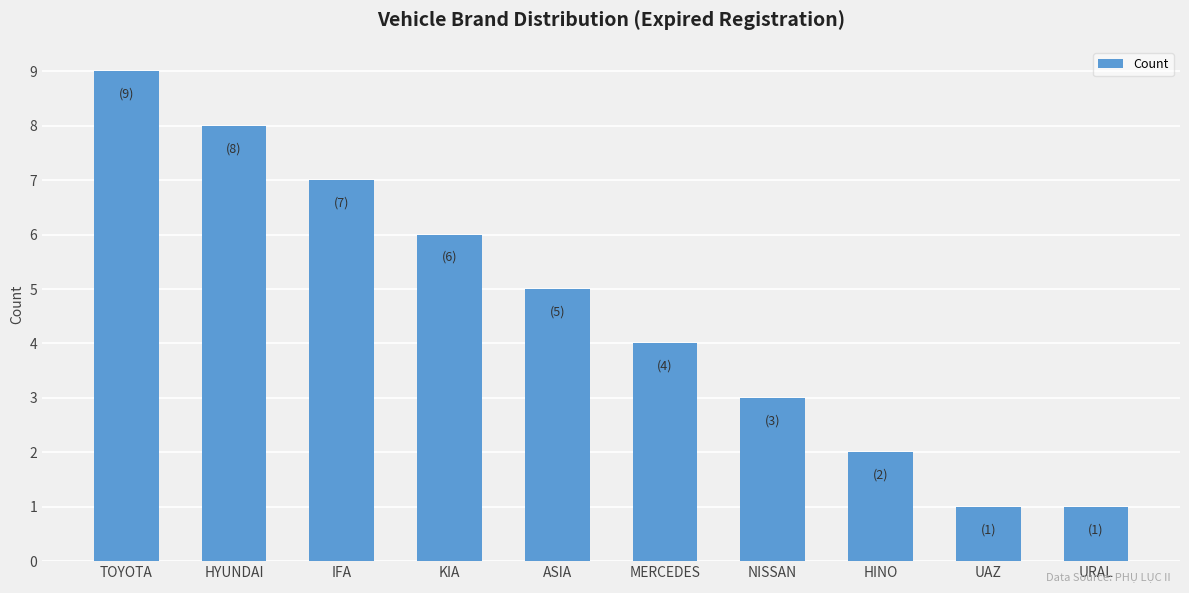

What is the label of the 8th bar from the left?

HINO